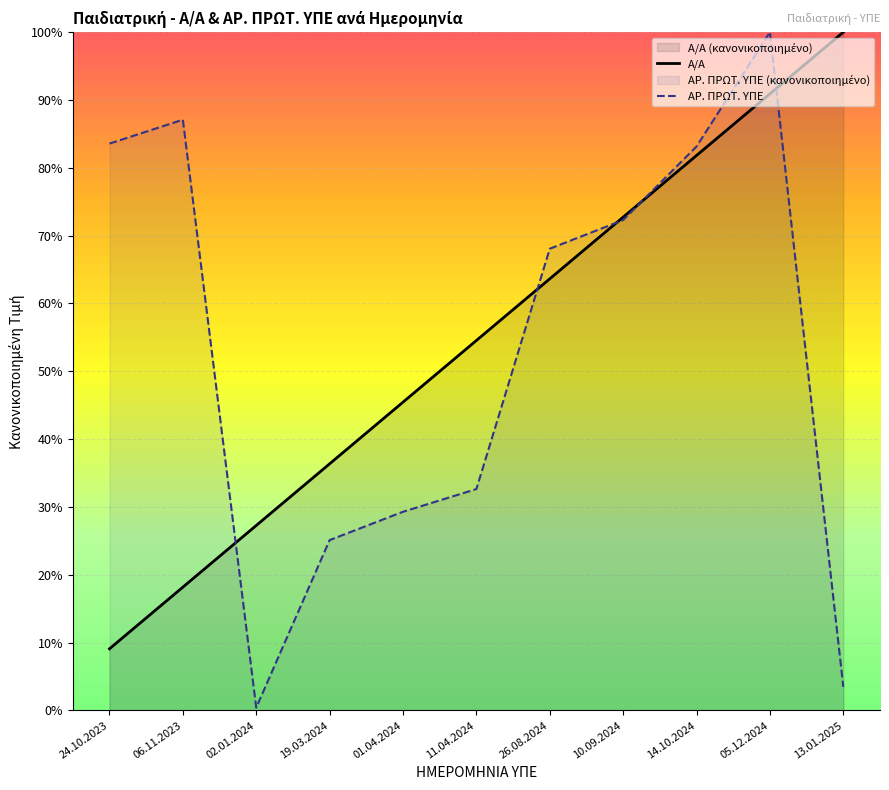

What is the difference between the maximum and minimum values in the ΑΡ. ΠΡΩΤ. ΥΠΕ series?

1.0